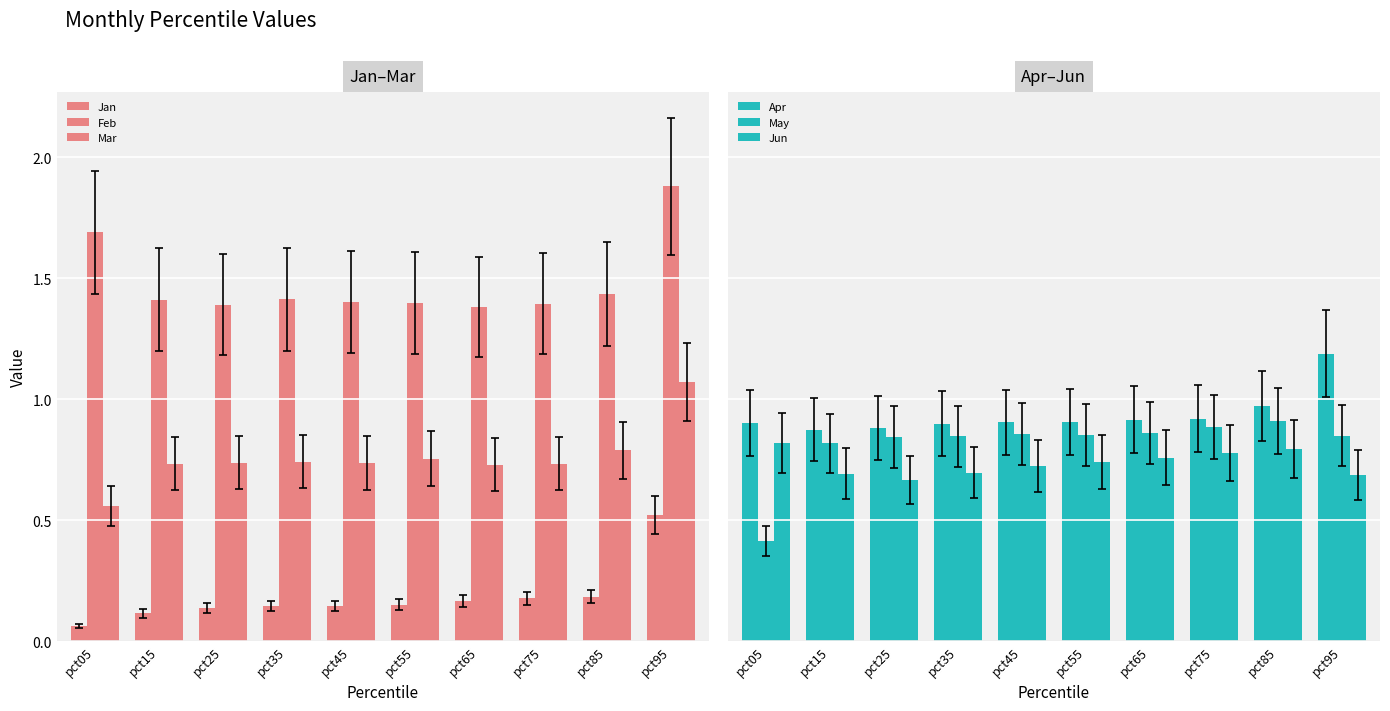

Rank the series at pct85 from highest to lowest value.

Feb, Apr, May, Jun, Mar, Jan